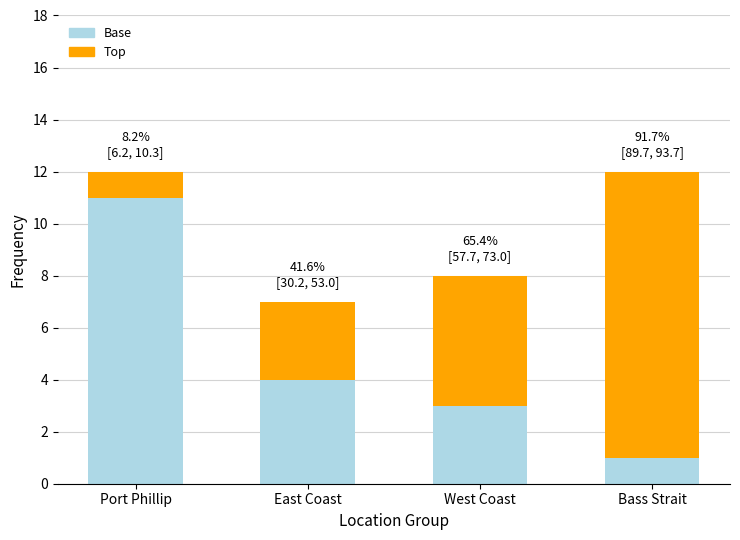

List the labels in order of Base value, largest first.

Port Phillip, East Coast, West Coast, Bass Strait